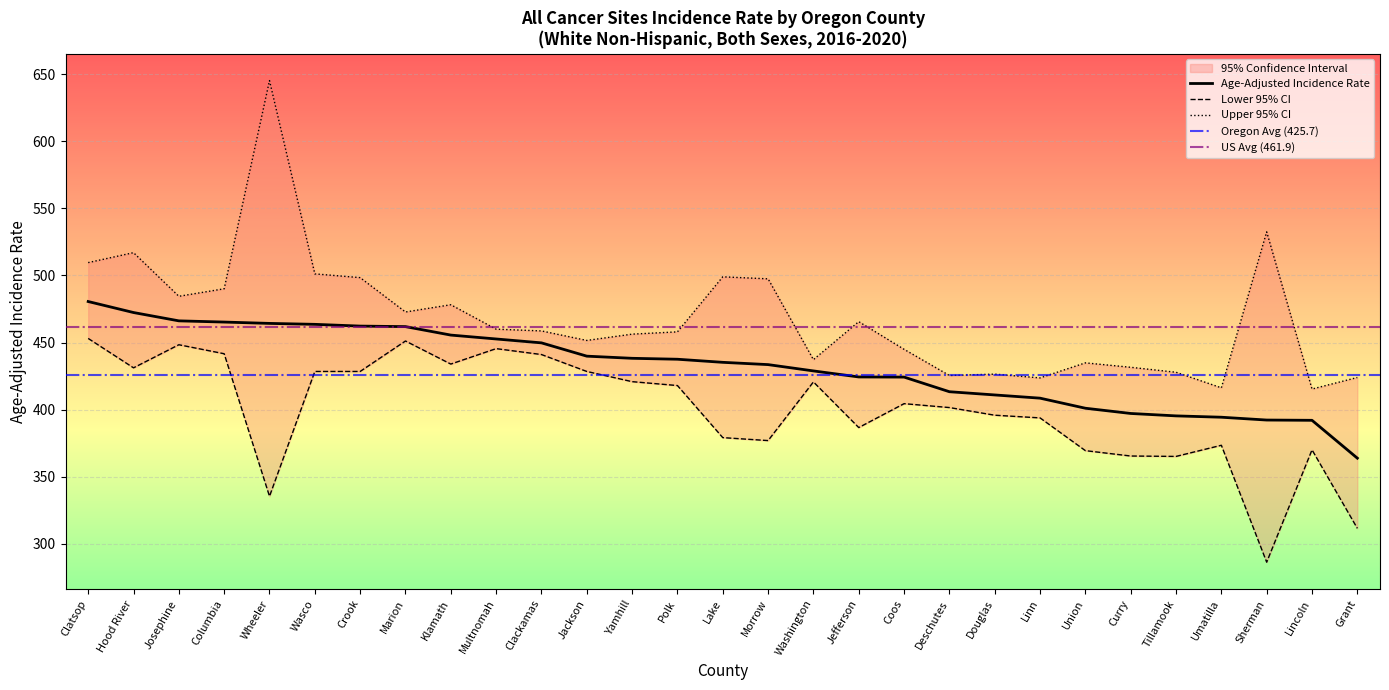

Rank the categories by Upper 95% CI value from lowest to highest.

Lincoln, Umatilla, Linn, Grant, Deschutes, Douglas, Tillamook, Curry, Union, Washington, Coos, Jackson, Yamhill, Polk, Clackamas, Multnomah, Jefferson, Marion, Klamath, Josephine, Columbia, Morrow, Crook, Lake, Wasco, Clatsop, Hood River, Sherman, Wheeler